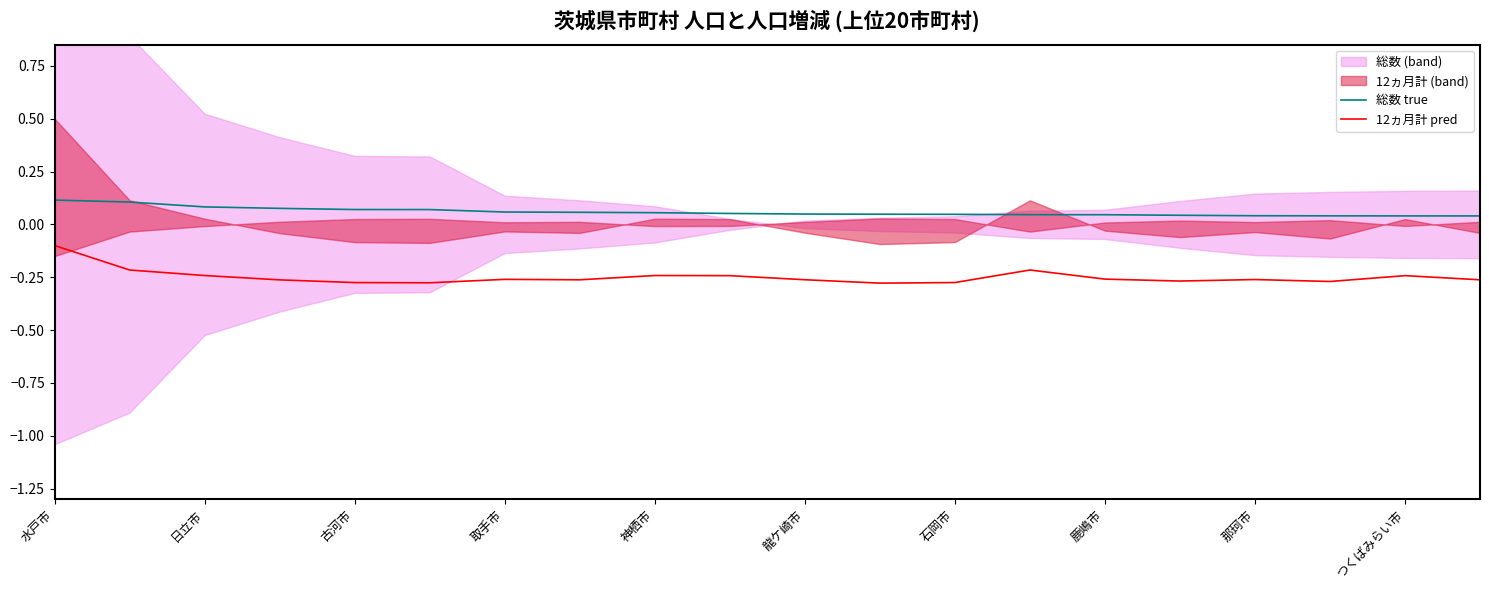

At how many categories does at least one series exceed 0?

20